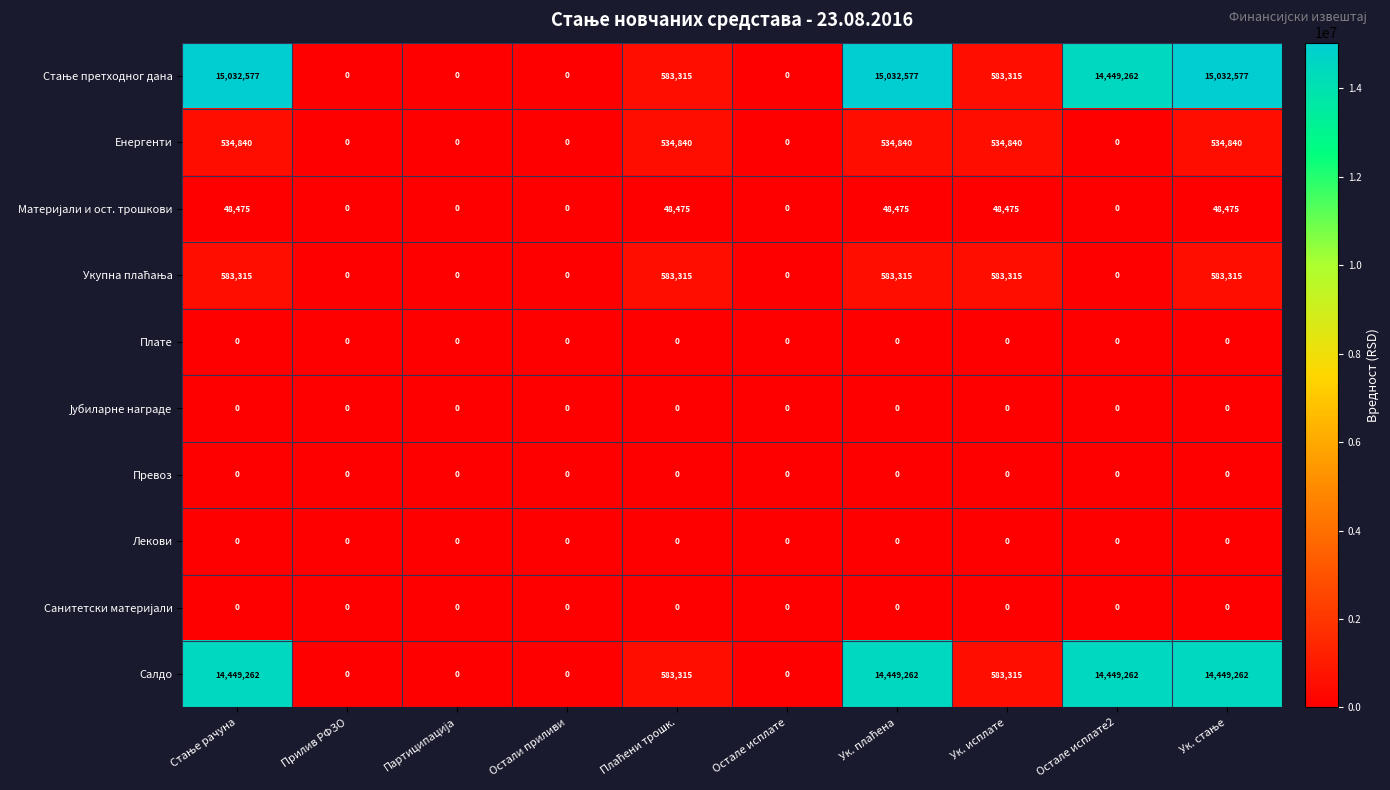

What is the spread (max minus min) of values at Остале исплате2?

14449262